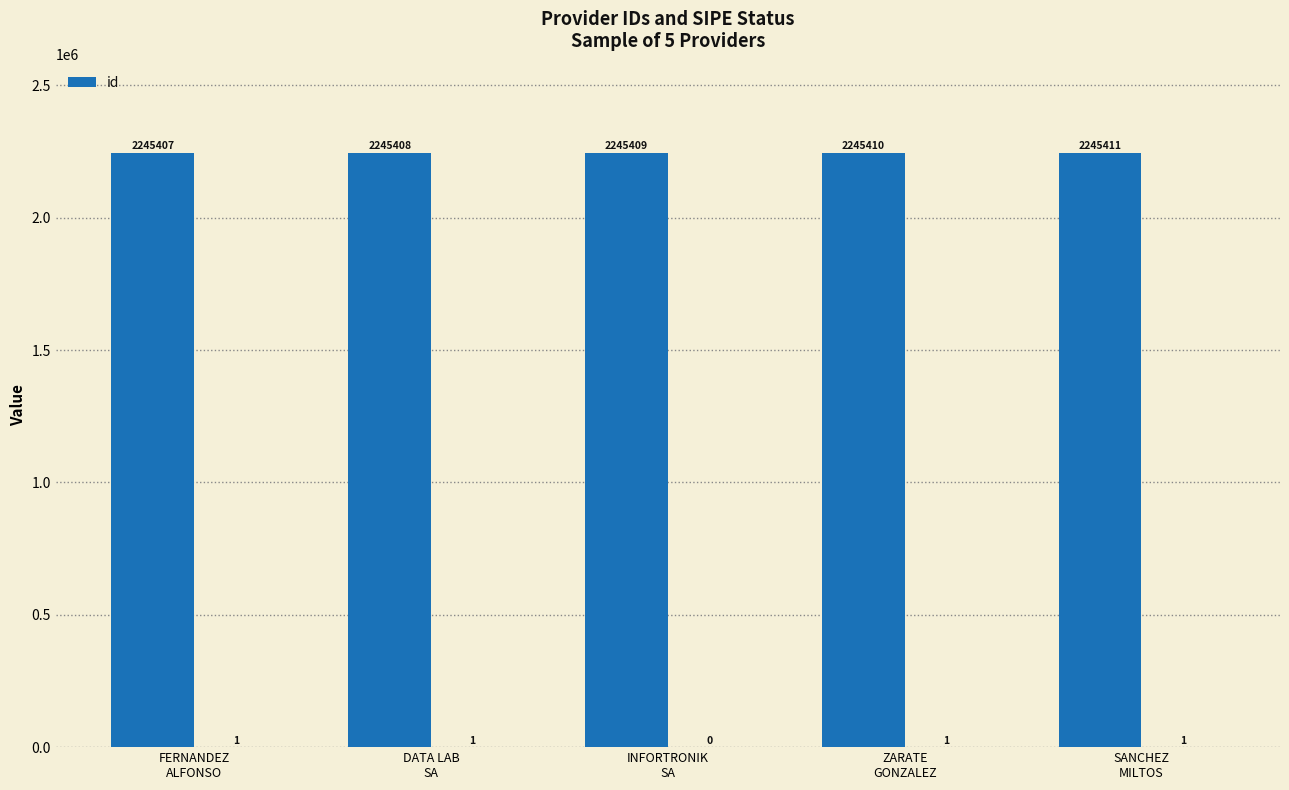

What is the average value?

2245409